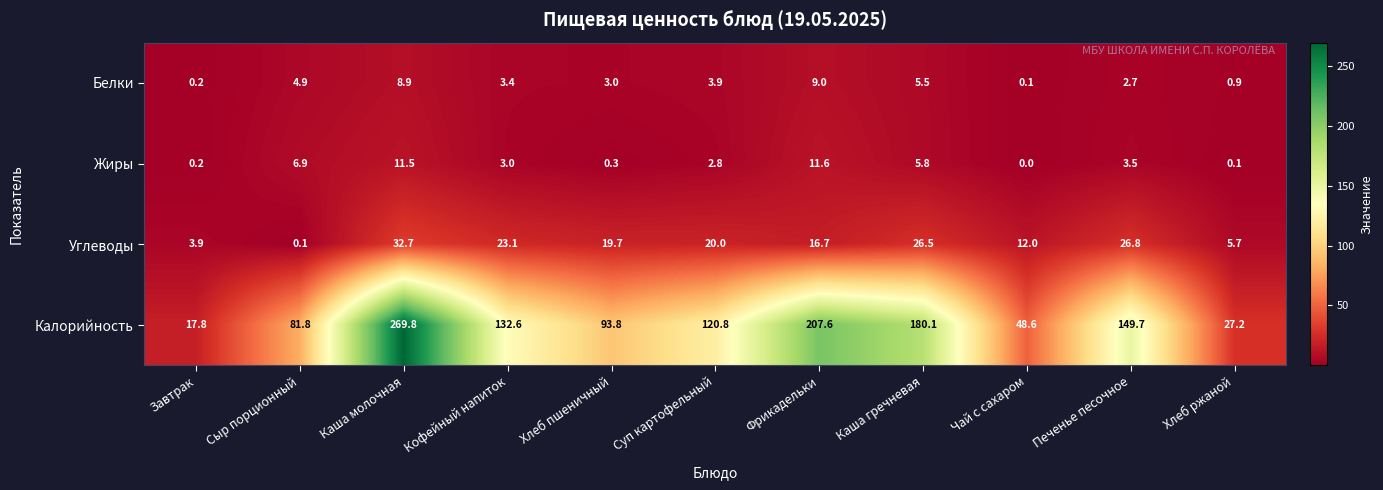

Is it true that Жиры equals 5.8 at Каша гречневая?

True